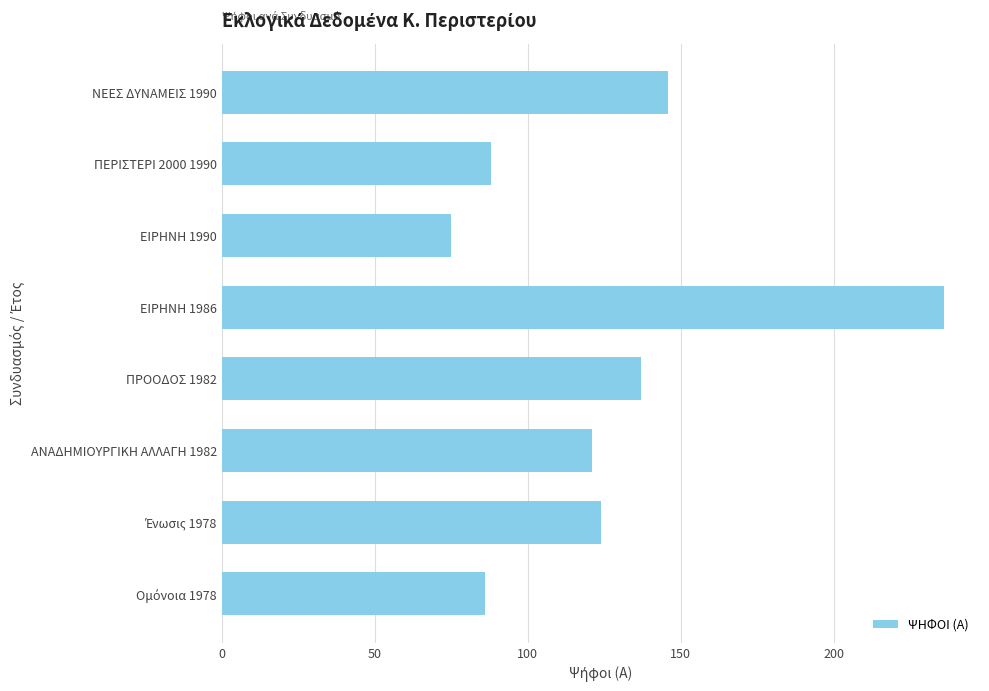

Is it true that the value at ΠΡΟΟΔΟΣ 1982 is 137?

True